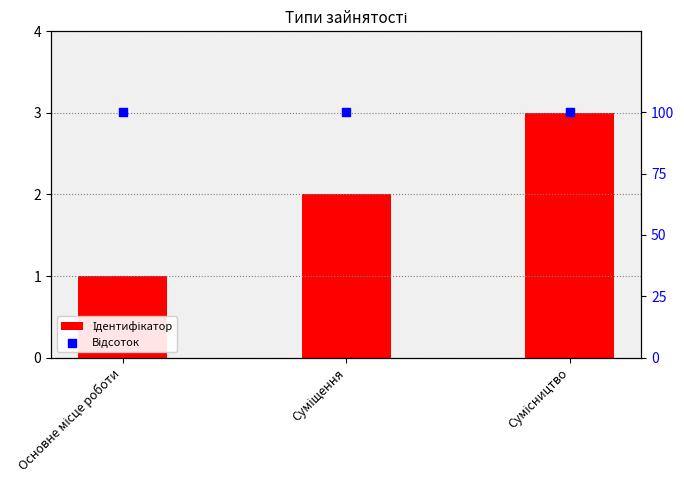

Which series reaches the minimum Y coordinate?

Ідентифікатор